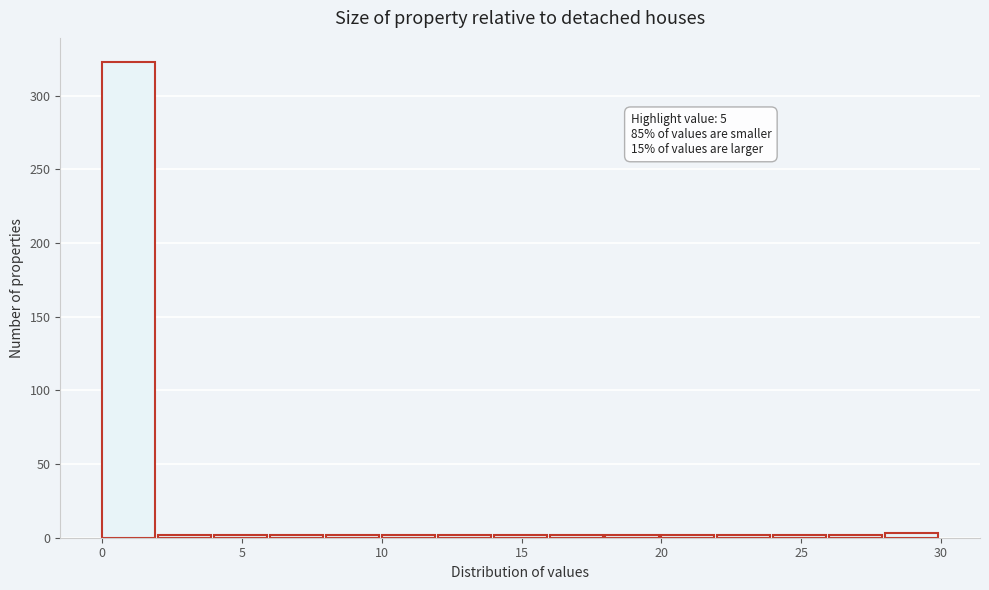

Which range on the x-axis has the tallest bar?

0 to 2